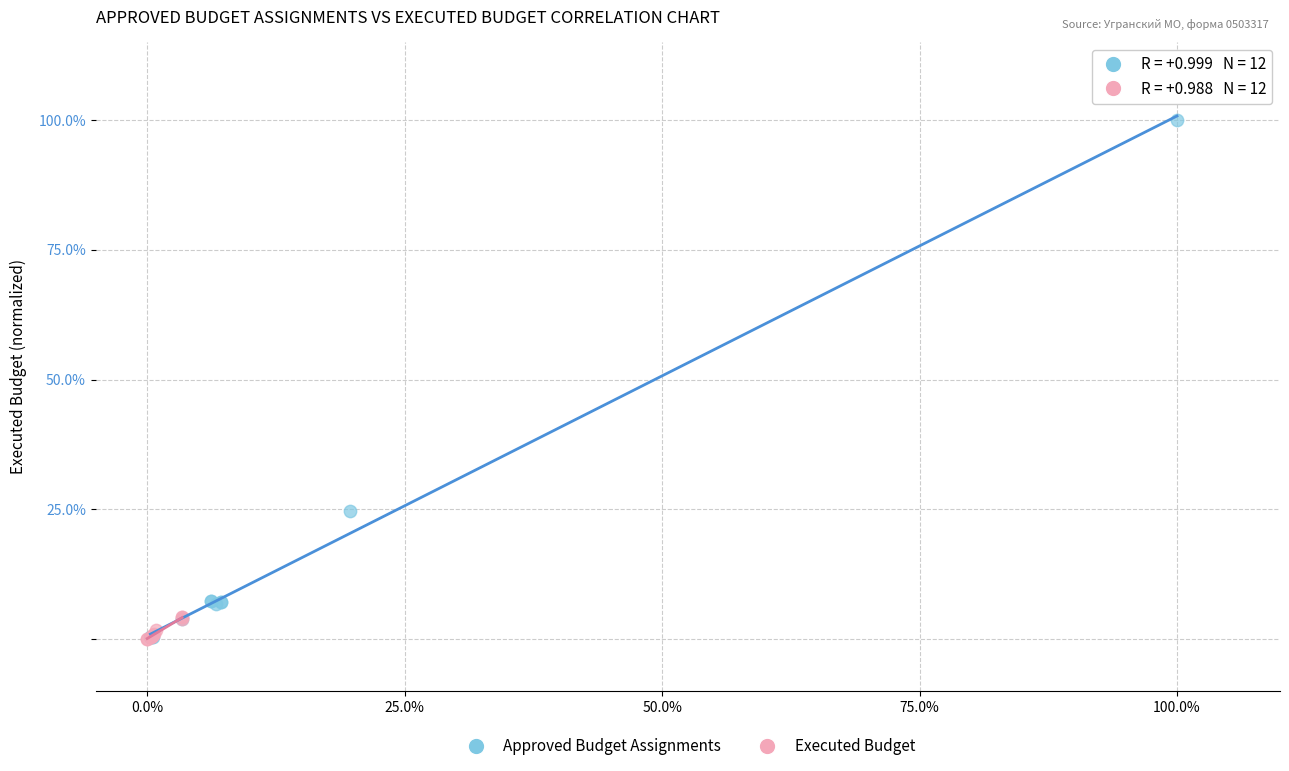

What are all the series names shown in the legend?

Approved Budget Assignments, Executed Budget